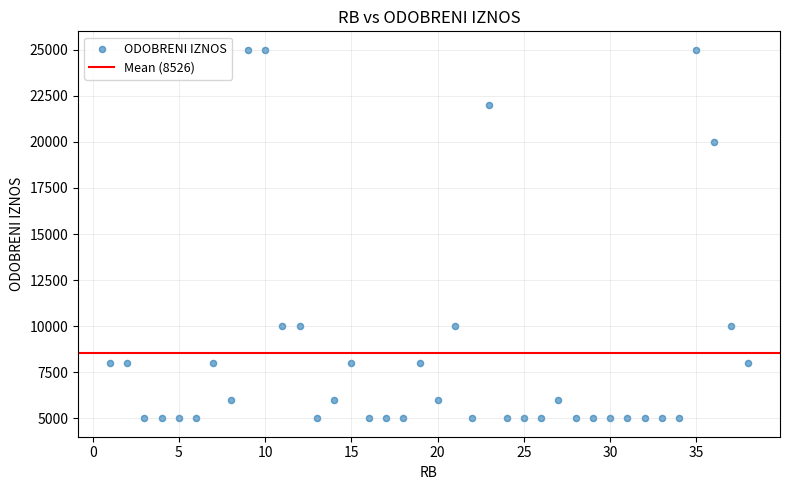

What is the range of X values (max minus min)?

37